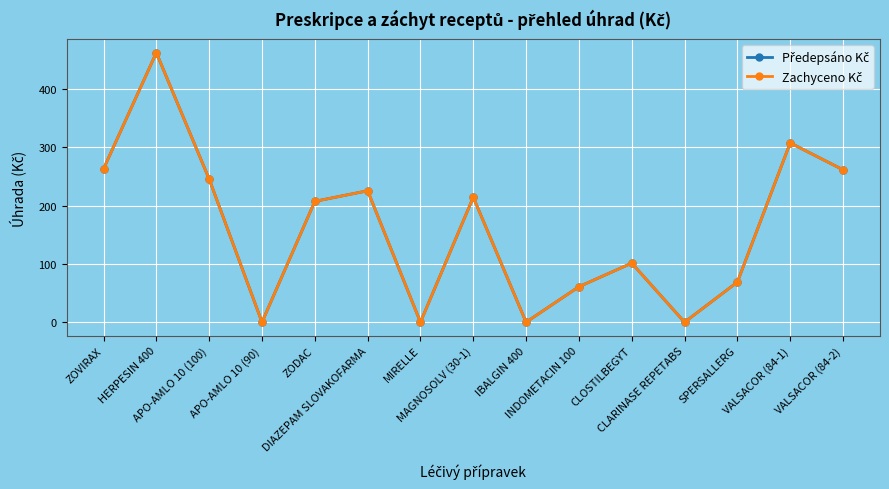

True or false: Předepsáno Kč has a value of 0.0 at APO-AMLO 10 (90).

True